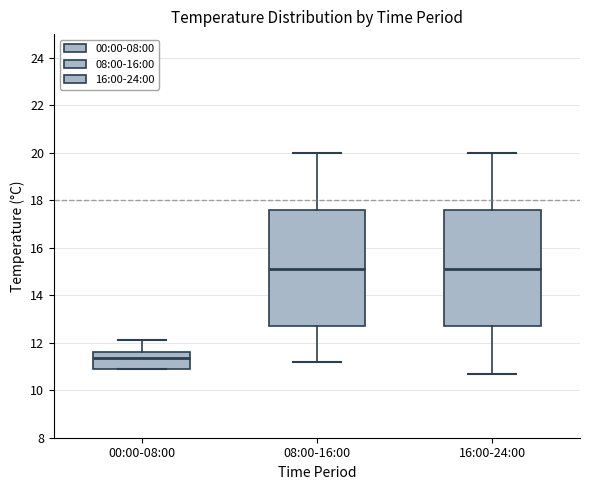

Reading left to right, transcribe this box plot: for each box, give where its median line is, the range the box spans, and where its two whiskers end, as read against the y-axis. The values are not printed on the chart, so give them approximately, as read against the axis.

00:00-08:00: median 11.4, box 11.0 to 11.6, whiskers 11.0 to 12.2
08:00-16:00: median 15.2, box 12.8 to 17.6, whiskers 11.2 to 20.0
16:00-24:00: median 15.2, box 12.8 to 17.6, whiskers 10.8 to 20.0